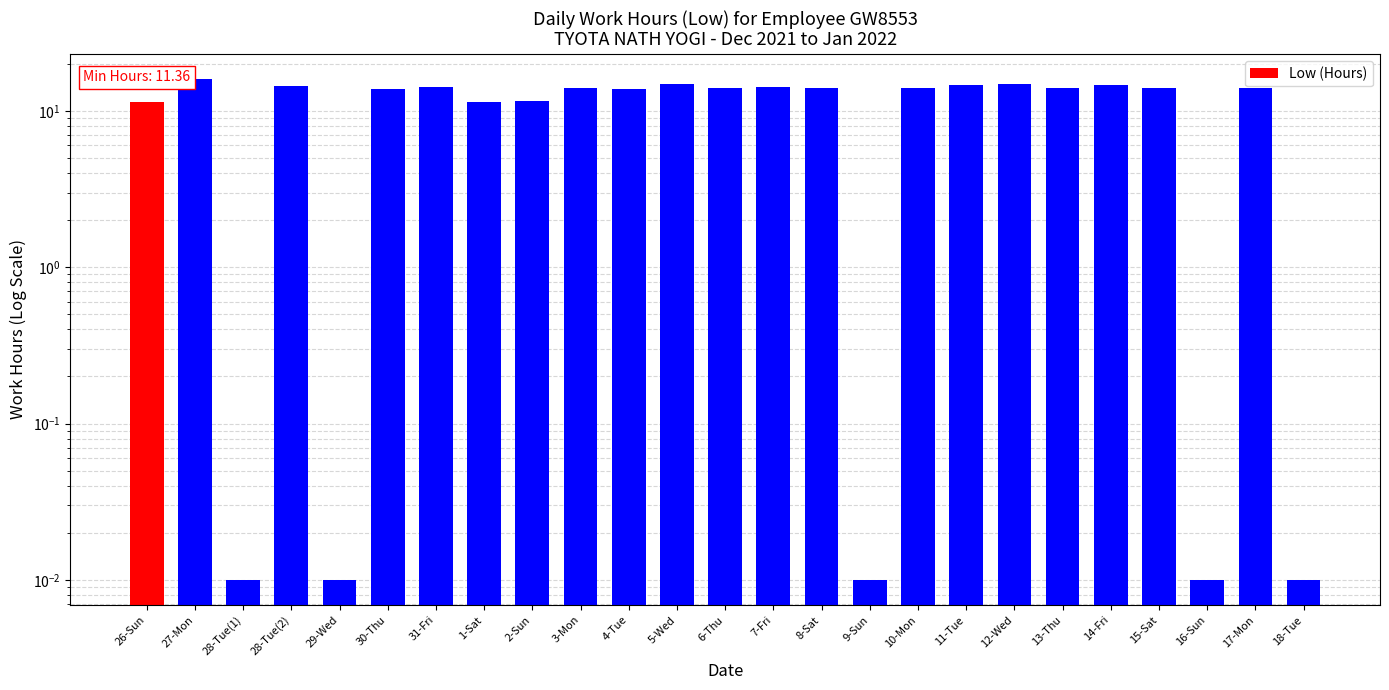

List the labels in order of value, largest first.

27-Mon, 5-Wed, 12-Wed, 11-Tue, 14-Fri, 28-Tue(2), 31-Fri, 7-Fri, 13-Thu, 8-Sat, 10-Mon, 3-Mon, 17-Mon, 15-Sat, 6-Thu, 4-Tue, 30-Thu, 2-Sun, 1-Sat, 26-Sun, 28-Tue(1), 29-Wed, 9-Sun, 16-Sun, 18-Tue